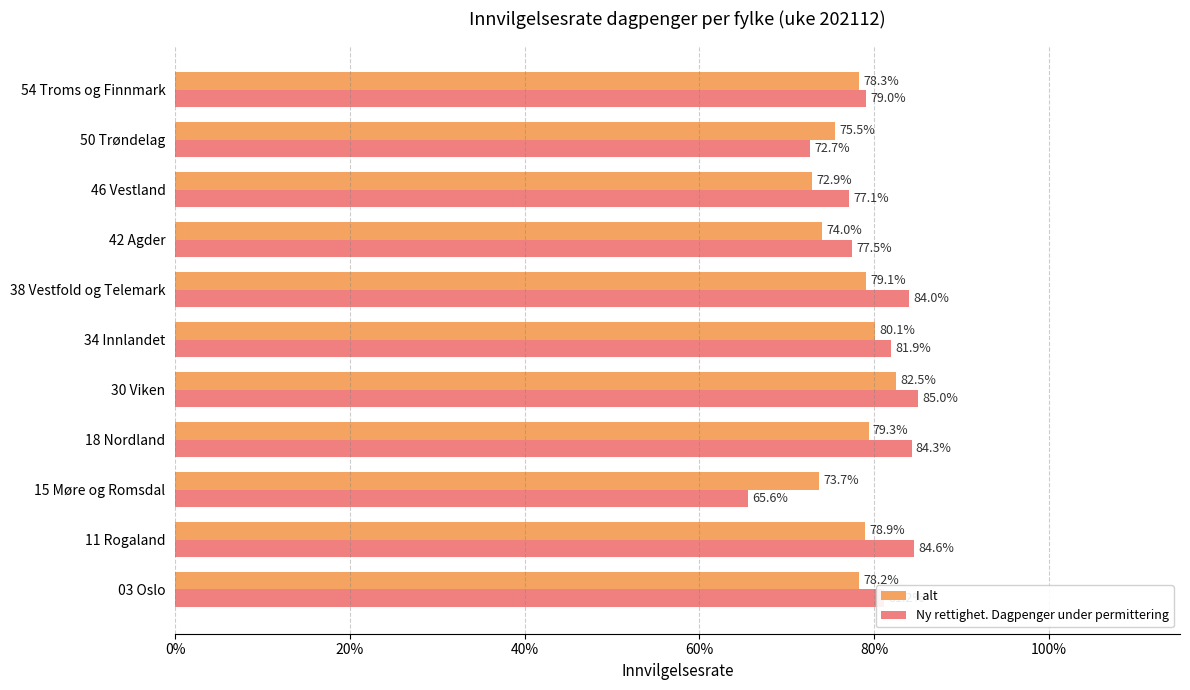

At how many categories does at least one series exceed 0?

11